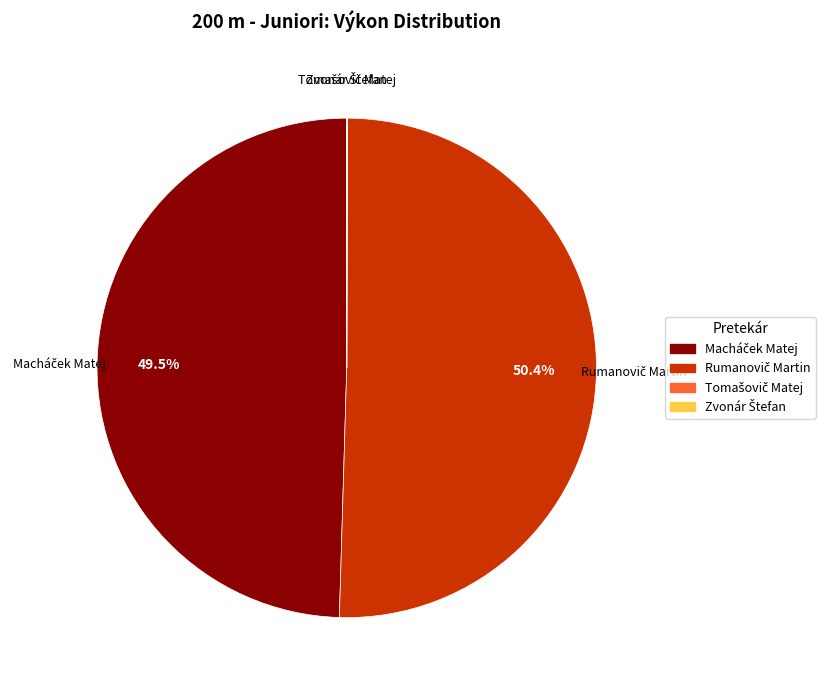

Is there any slice that represents more than half of the pie?

Yes